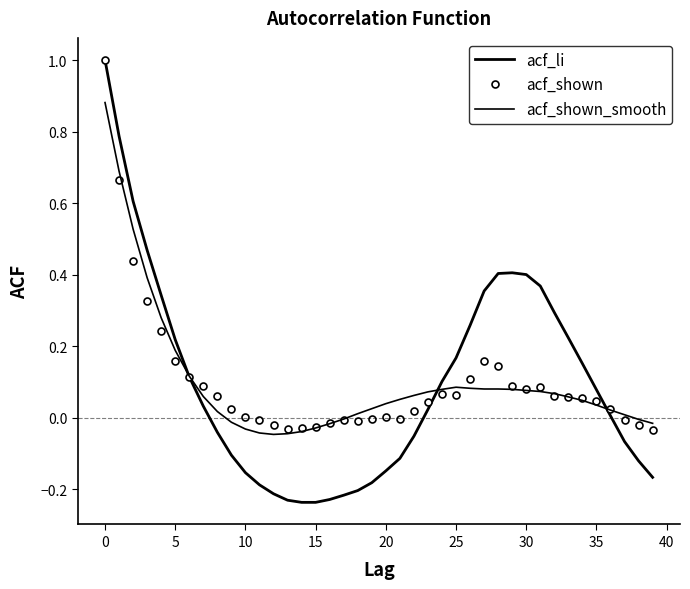

How many intersections are there between acf_li and acf_shown_smooth?

3